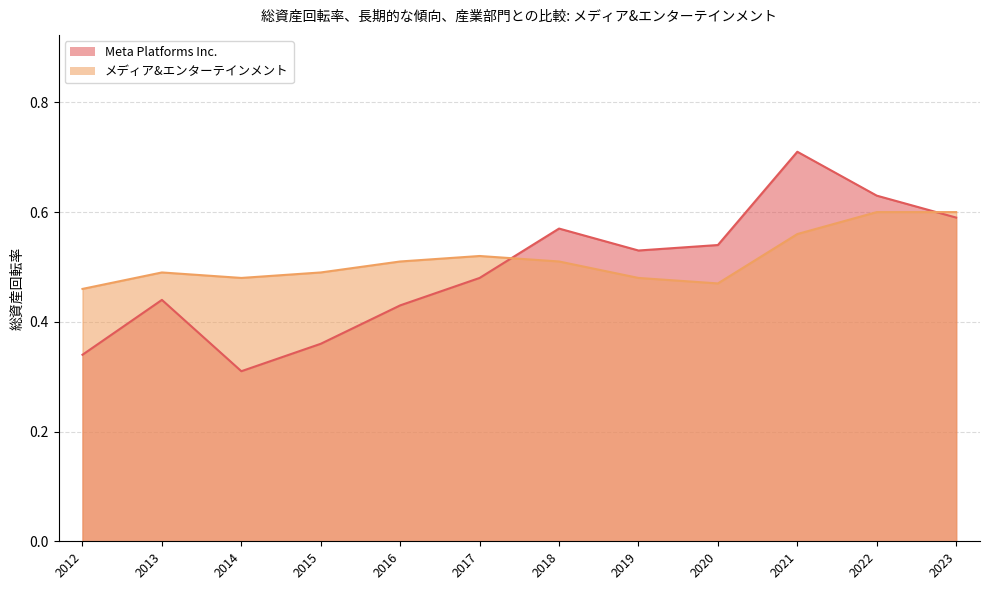

Rank the series by their maximum value, from lowest to highest.

メディア&エンターテインメント, Meta Platforms Inc.